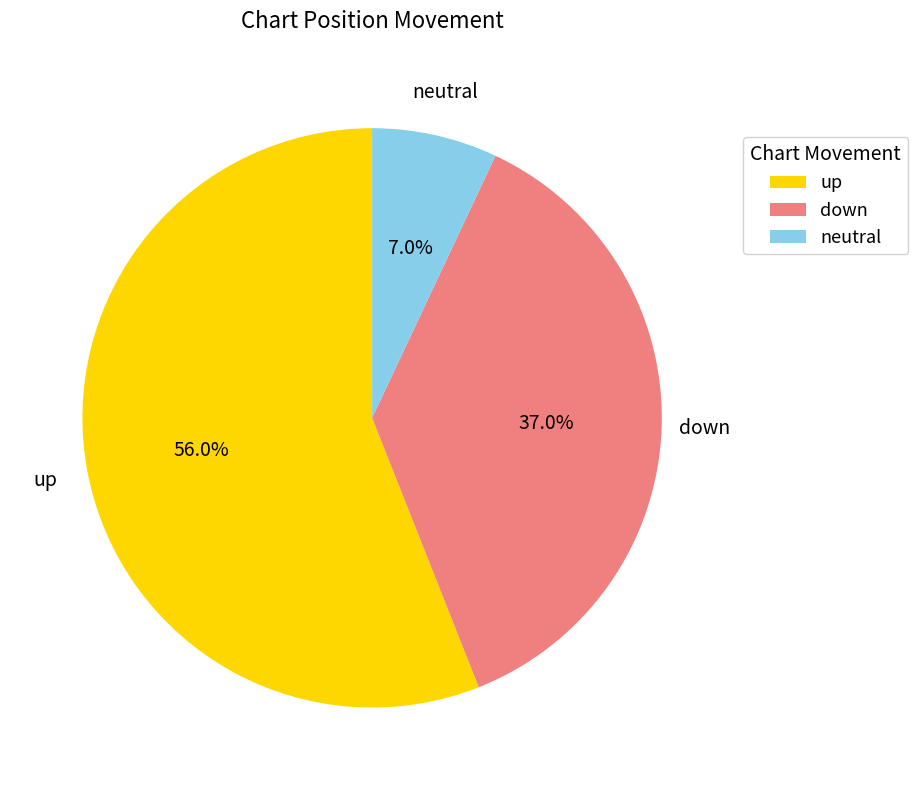

Which category has the smallest portion of the pie?

neutral